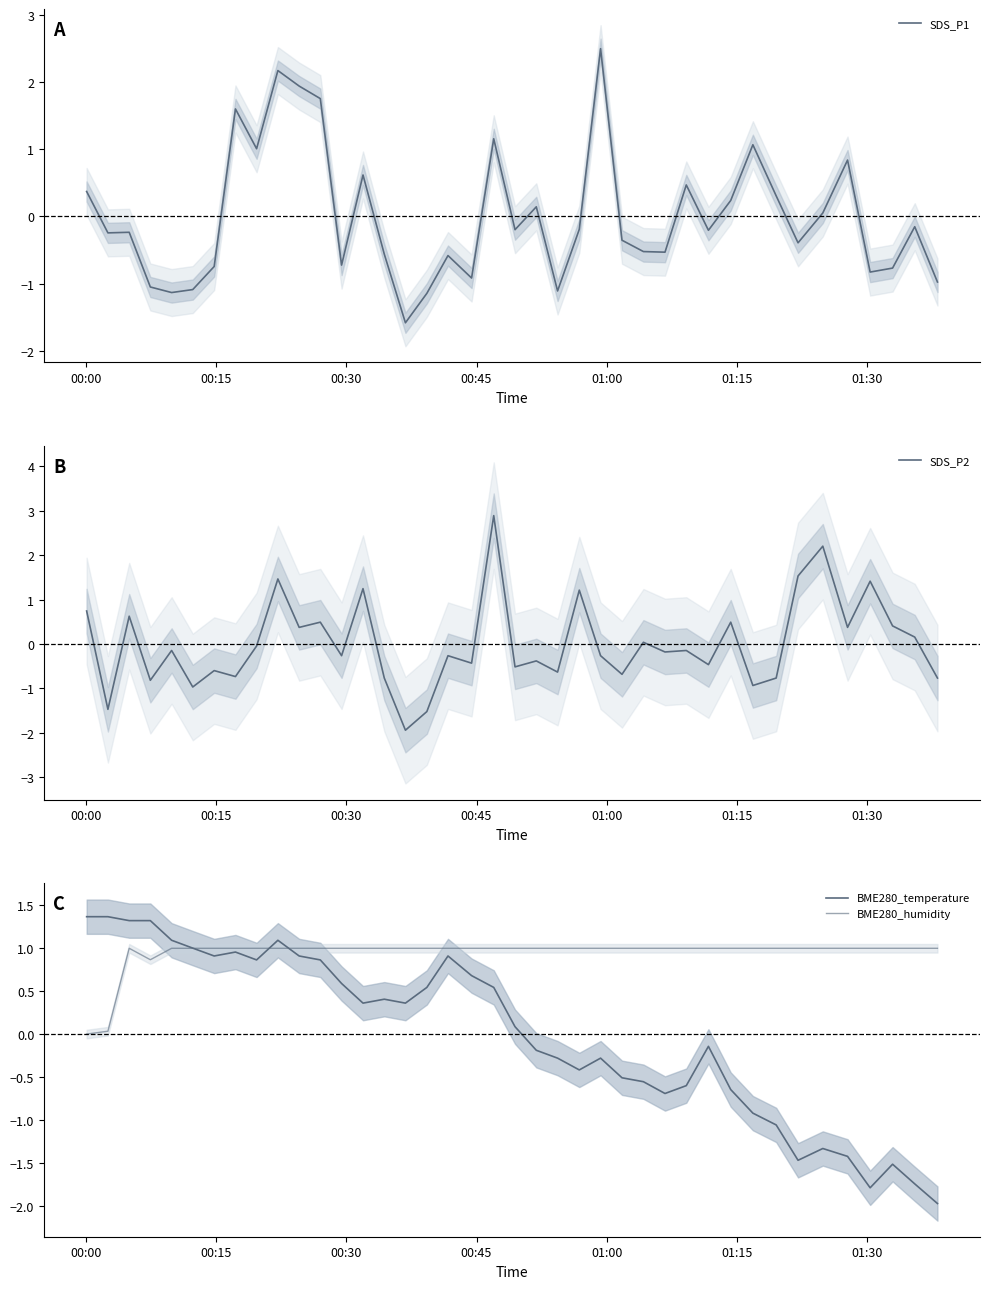

What is the maximum value for SDS_P1?

2.5